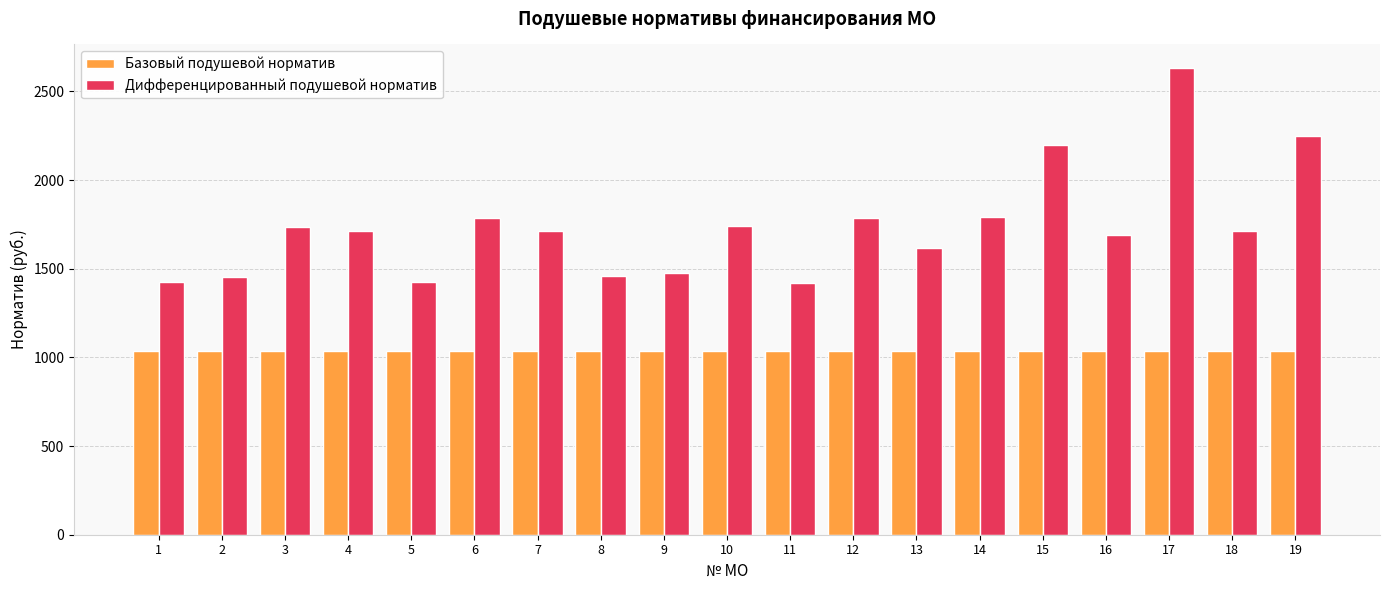

Rank the series by their average value, from highest to lowest.

Дифференцированный подушевой норматив, Базовый подушевой норматив